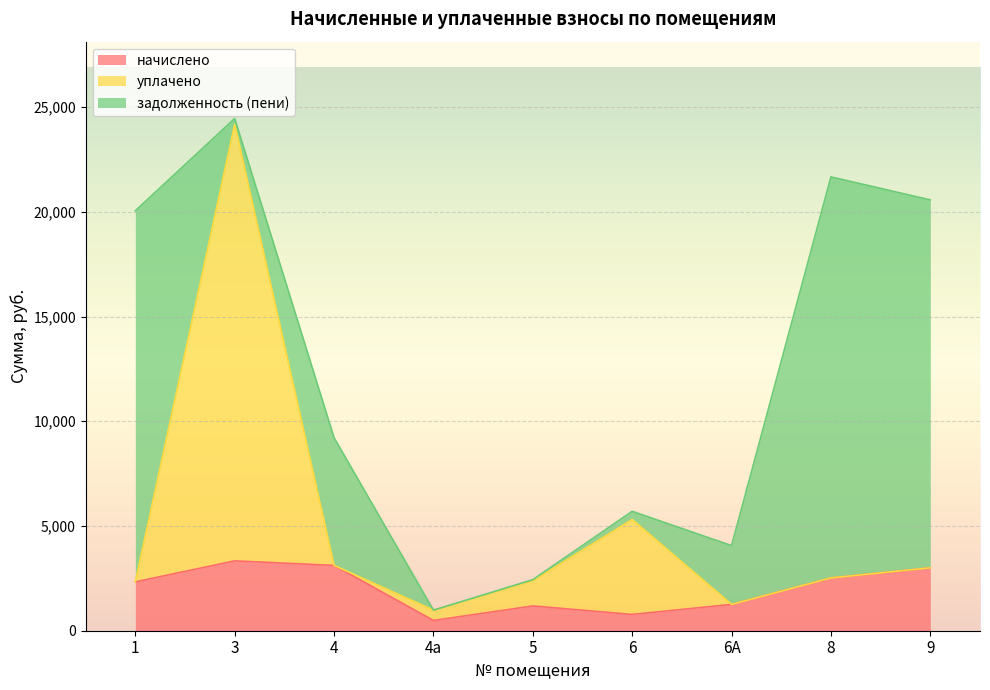

At which category is the sum across all series the highest?

3